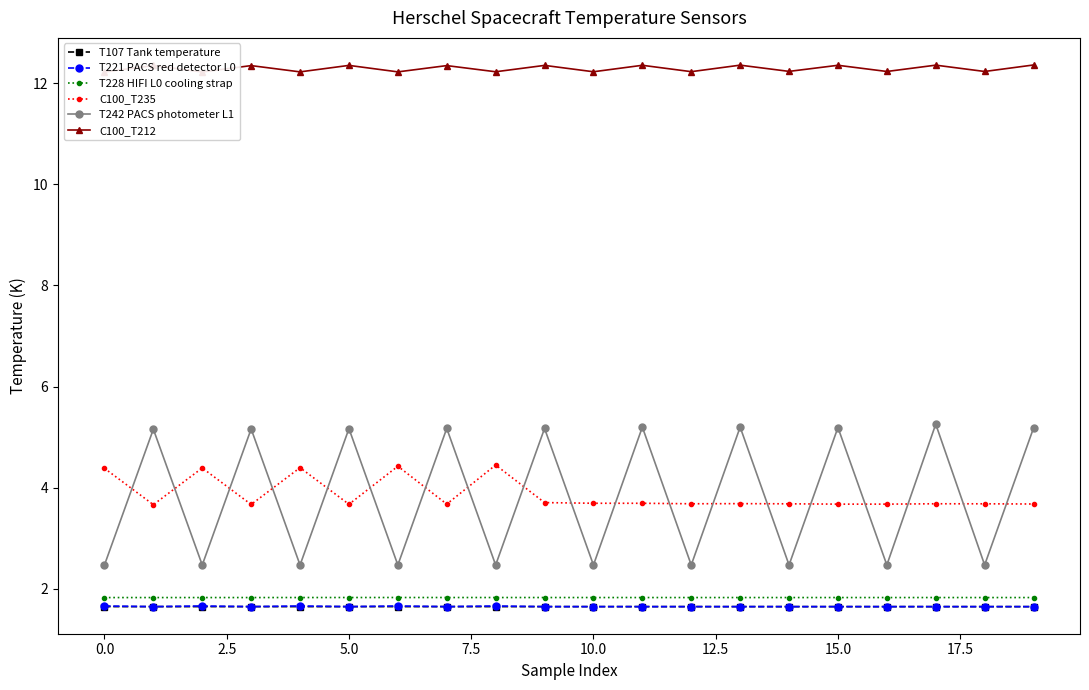

Is it true that T228 HIFI L0 cooling strap equals 0.8 at 10.0?

False